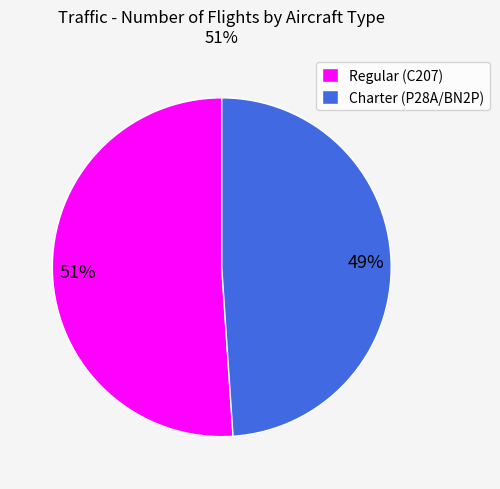

Which slice is the largest?

Regular (C207)